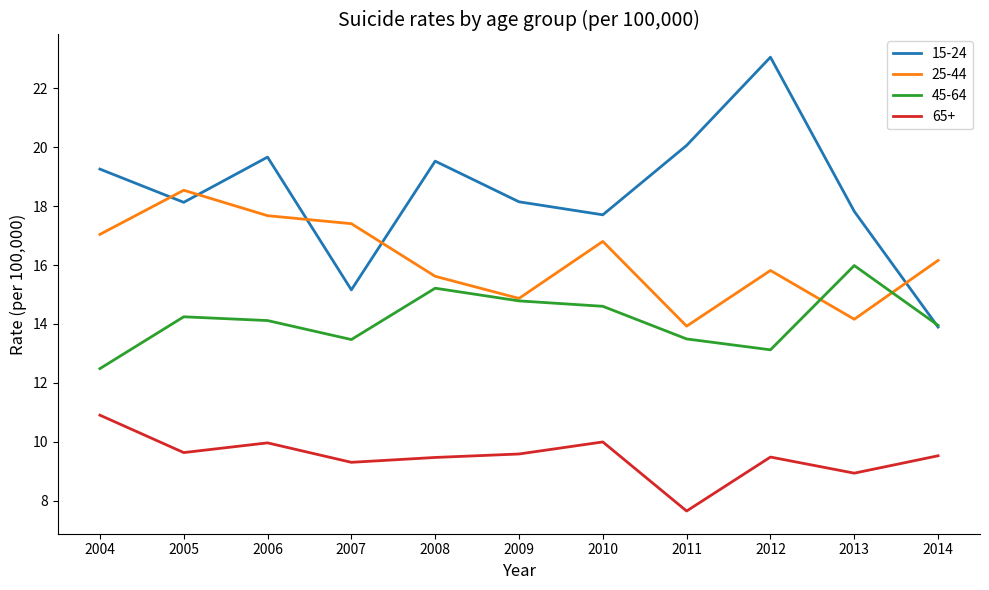

What is the sum of all 65+ values?

104.5